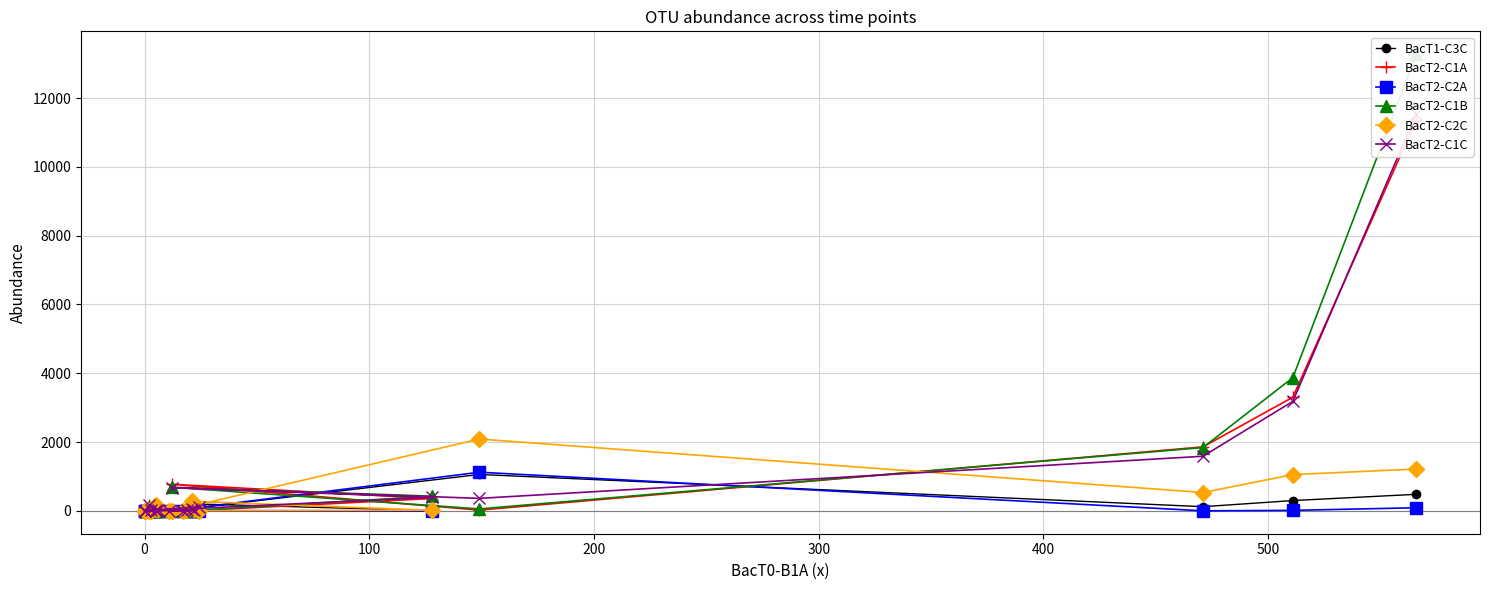

How many lines are shown in the chart?

6